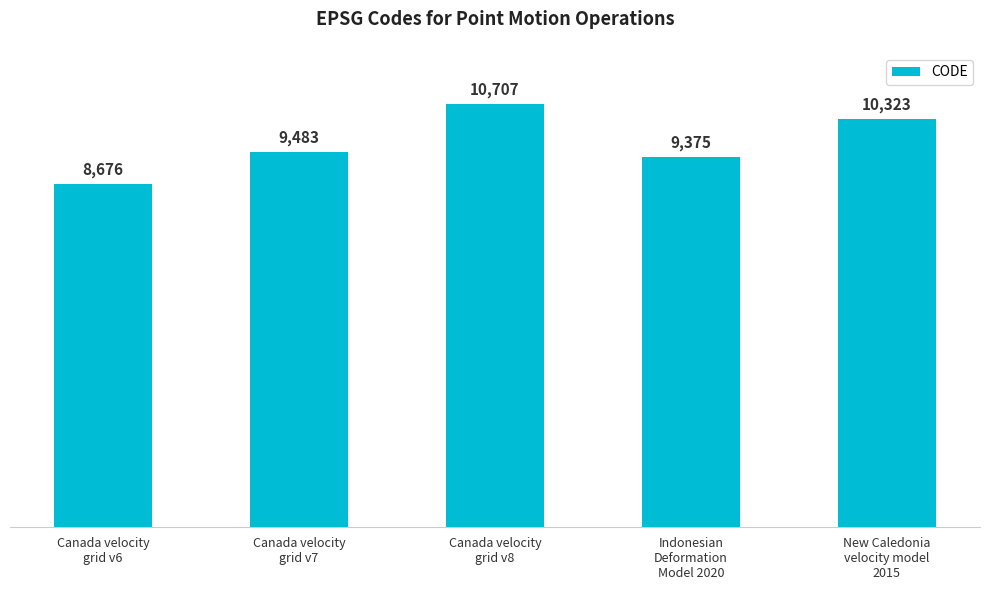

What is the smallest value displayed?

8676